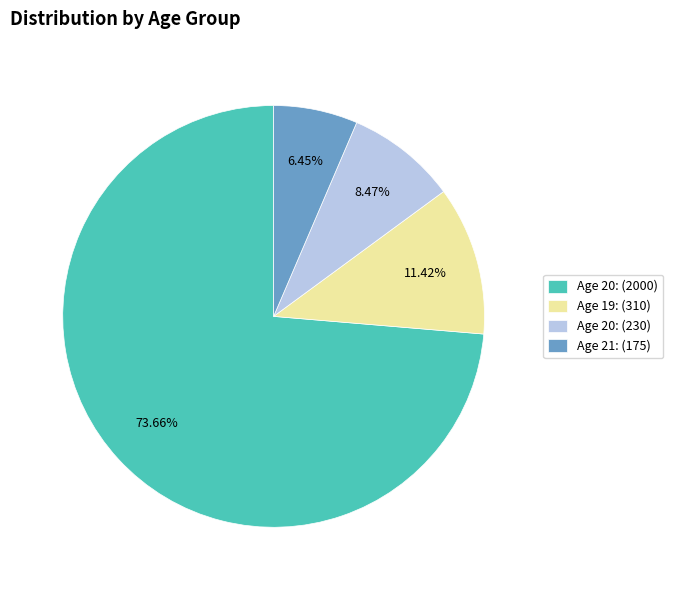

Rank the categories by value from highest to lowest.

Age 20: (2000), Age 19: (310), Age 20: (230), Age 21: (175)